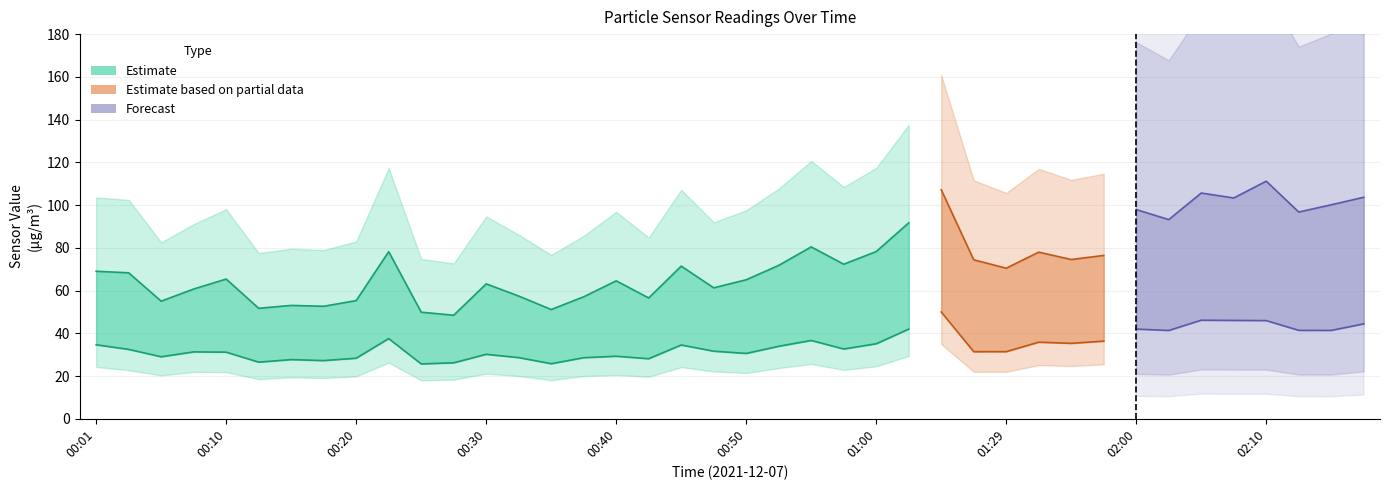

Which category has the lowest value across all series?

02:17